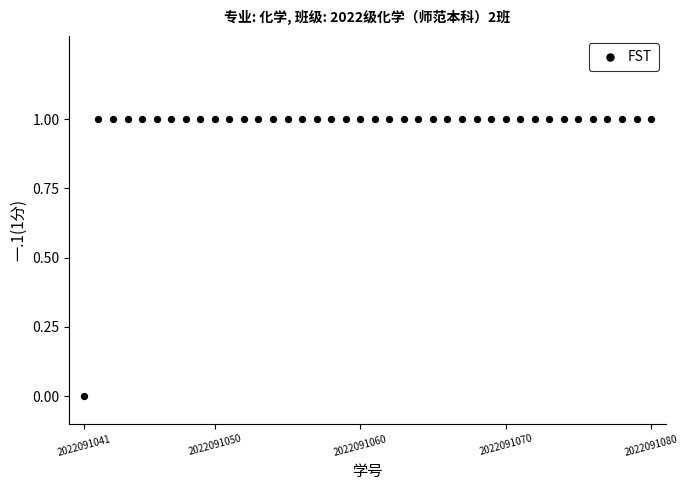

What is the range of X values (max minus min)?

39